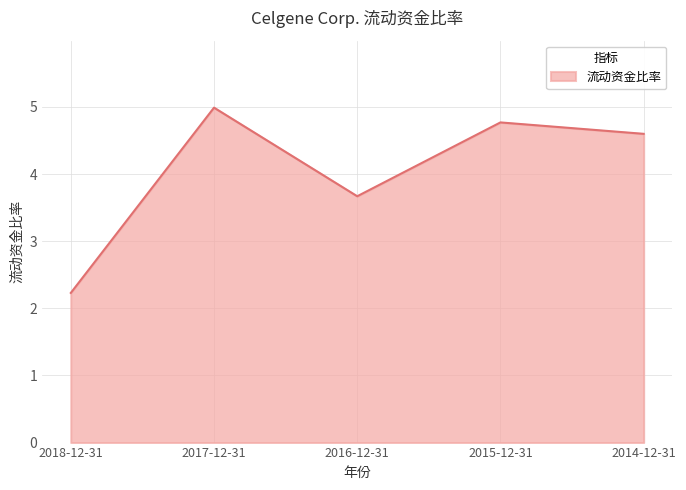

Which label corresponds to the largest value in the chart?

2017-12-31